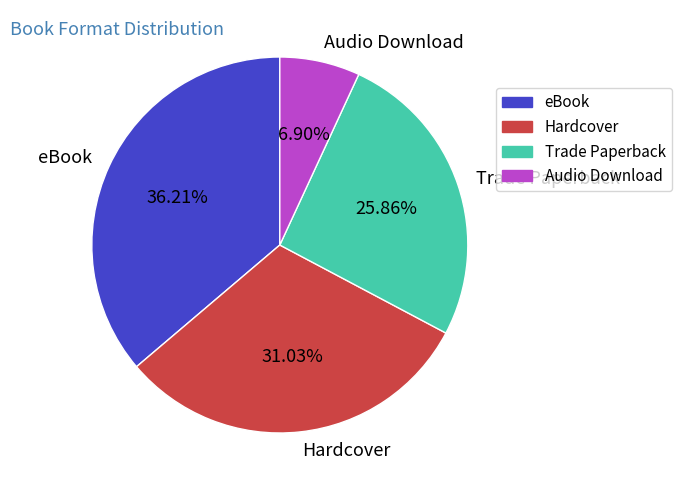

Do Trade Paperback and Hardcover together represent more than half of the pie?

Yes